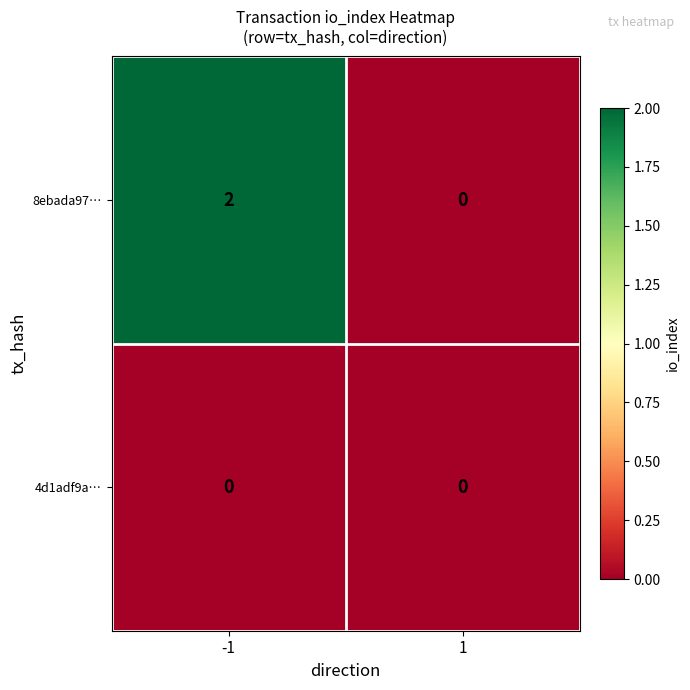

What is the total value across all series at -1?

2